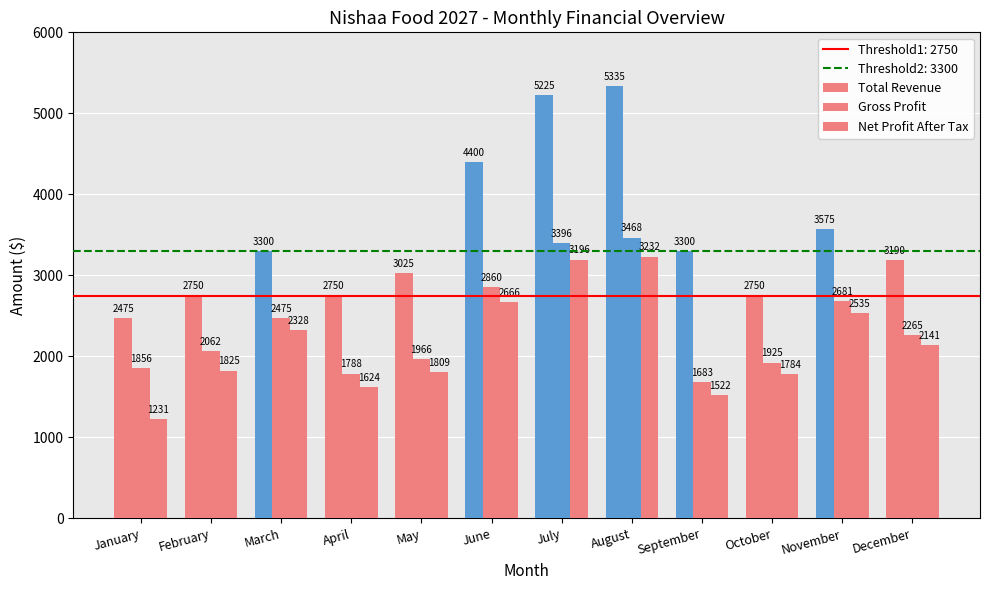

What is the difference between the highest and lowest values at December?

1048.8